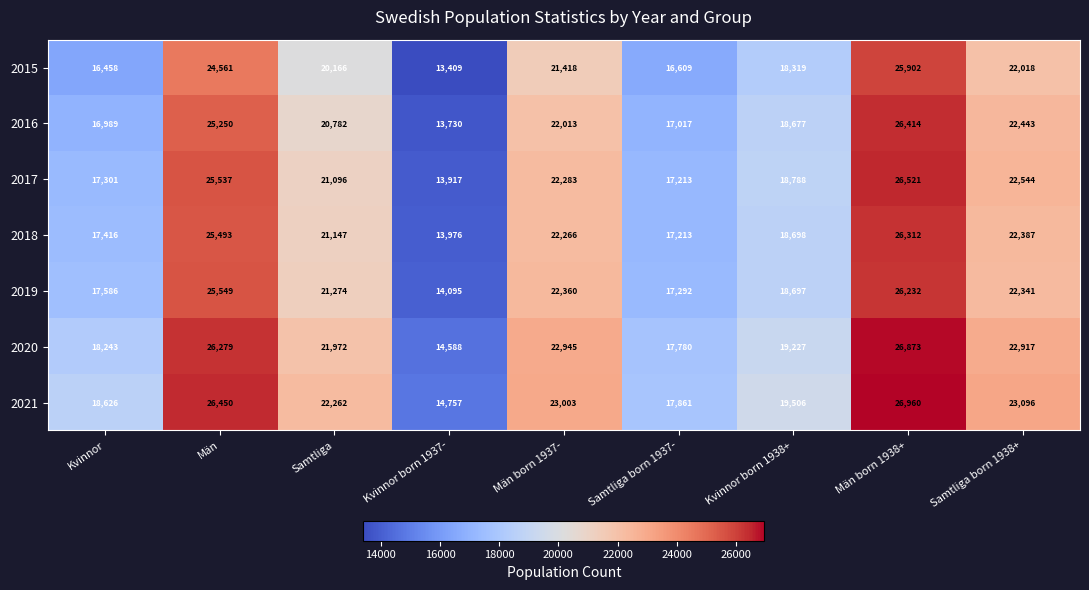

What is the difference between the highest and lowest values at Kvinnor born 1938+?

1187